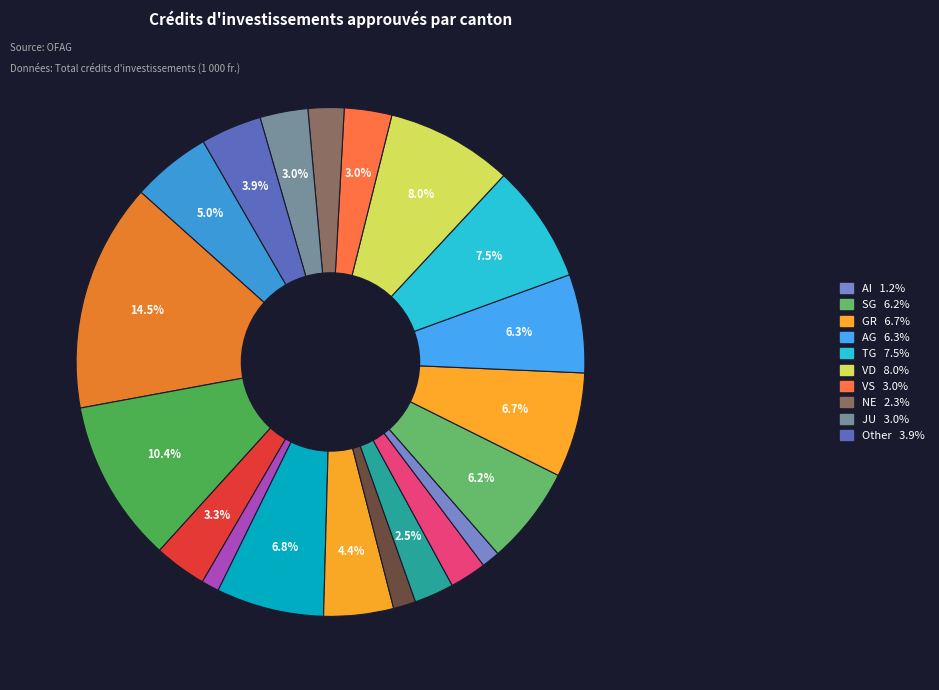

How many slices are in this pie chart?

20